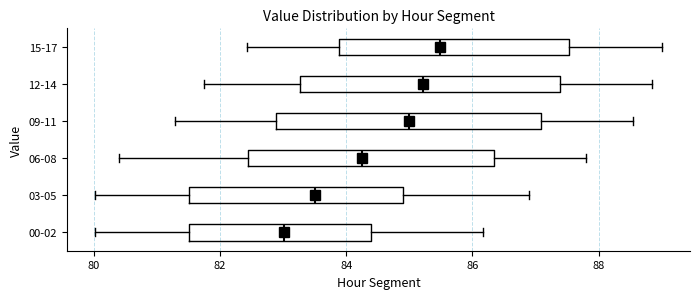

Reading bottom to top, read every box against the x-axis: the position of its median line, the range the box covers, and the ends of its whiskers. The values are not printed on the chart, so give them approximately, as read against the axis.

00-02: median 83.0, box 81.6 to 84.4, whiskers 80.0 to 86.2
03-05: median 83.6, box 81.6 to 85.0, whiskers 80.0 to 87.0
06-08: median 84.2, box 82.4 to 86.4, whiskers 80.4 to 87.8
09-11: median 85.0, box 82.8 to 87.0, whiskers 81.2 to 88.6
12-14: median 85.2, box 83.2 to 87.4, whiskers 81.8 to 88.8
15-17: median 85.4, box 83.8 to 87.6, whiskers 82.4 to 89.0